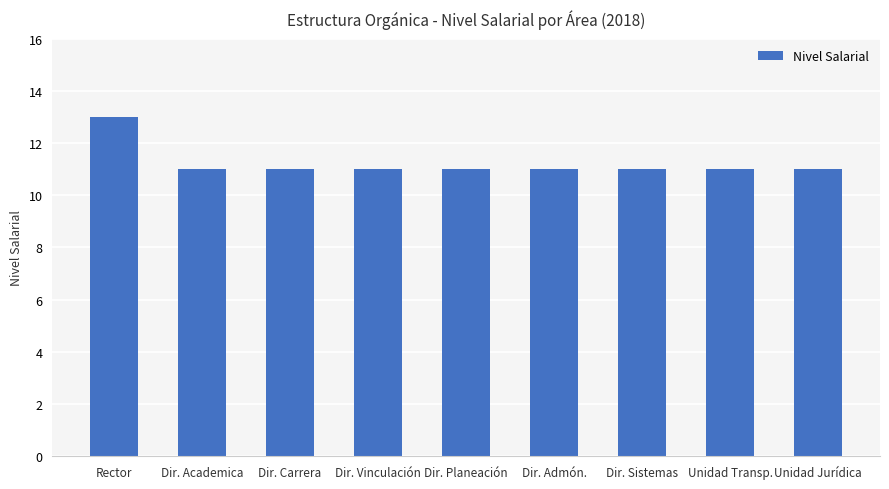

At which category does the chart reach its peak across all series?

Rector